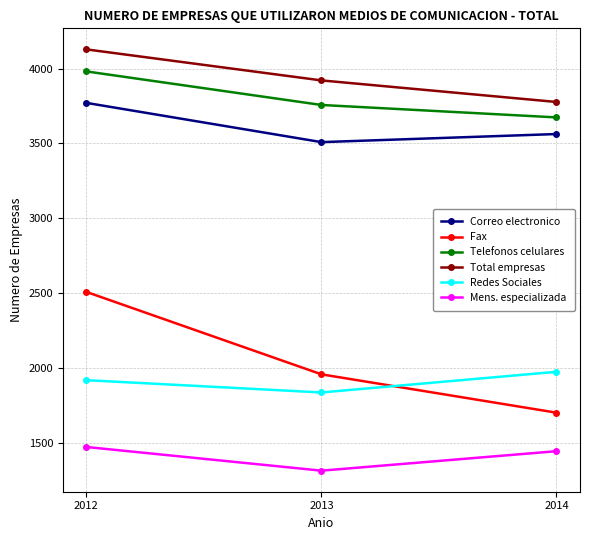

At which label does Mens. especializada reach its peak?

2012